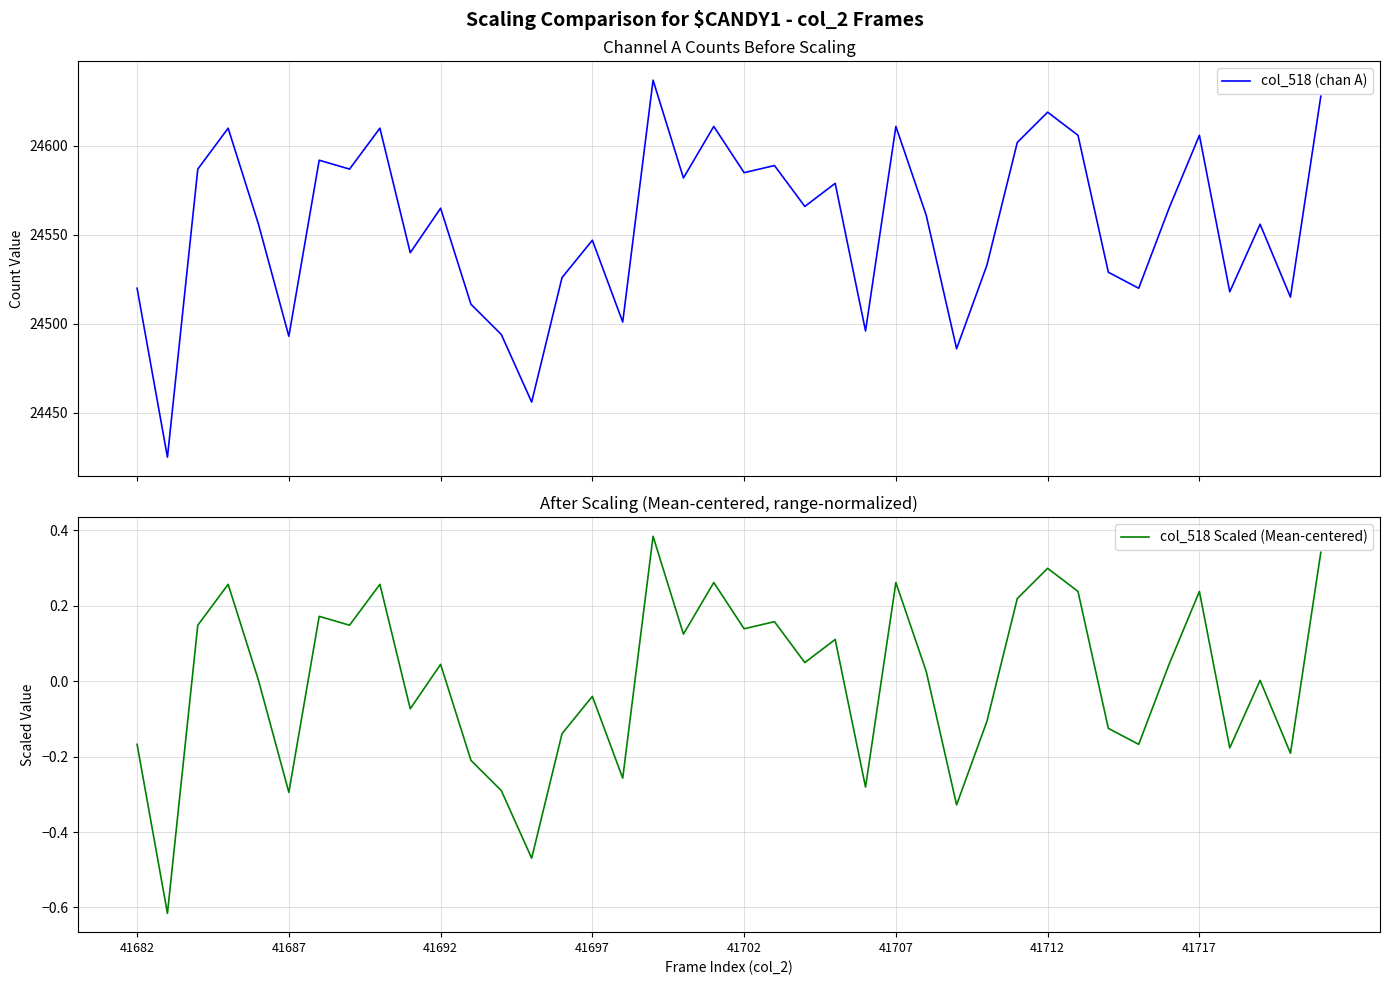

True or false: col_518 Scaled (Mean-centered) and col_518 (chan A) cross at least once.

False